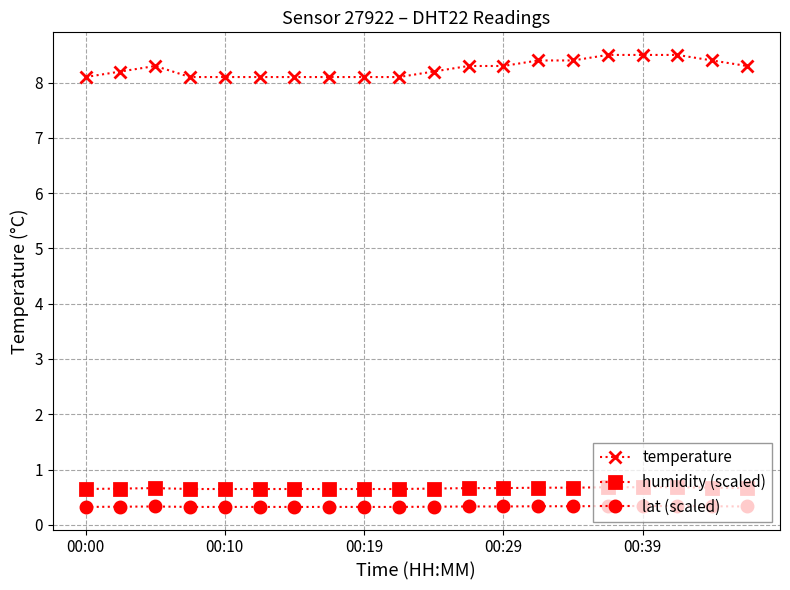

Which series has the widest spread of values?

temperature